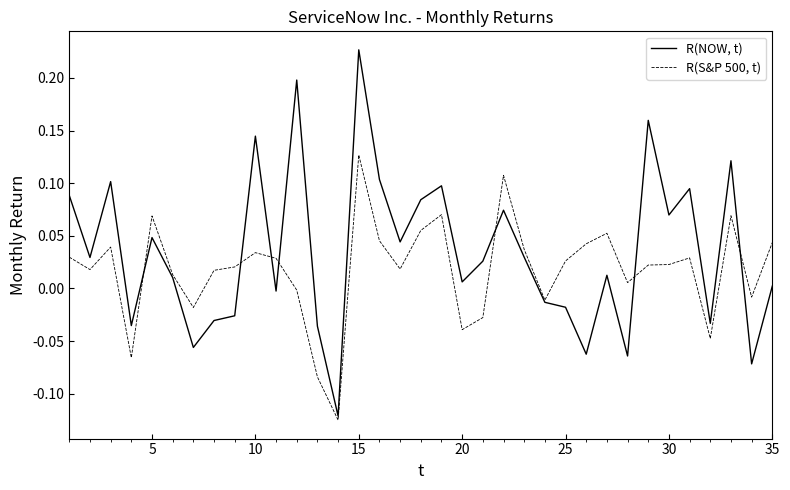

Which series has the widest spread of values?

R(NOW, t)